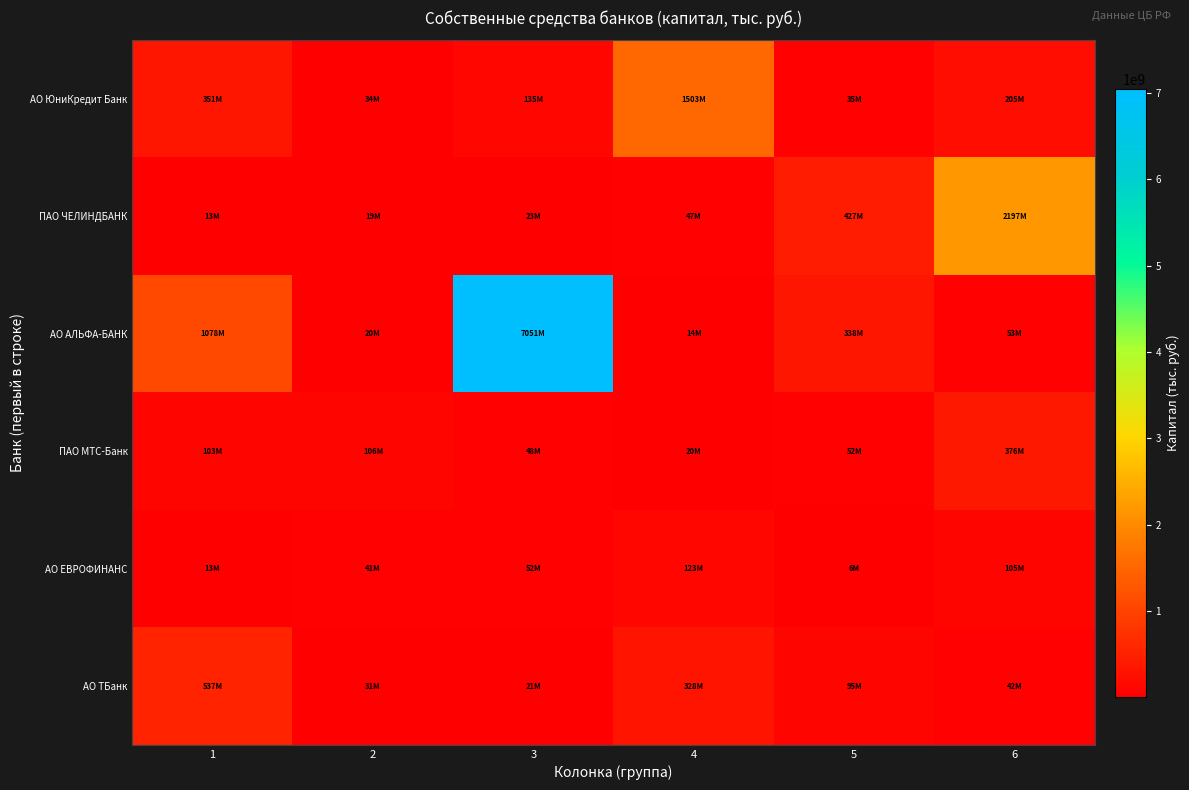

Reading left to right, list all the values displayed in this chart.

АО ЮниКредит Банк: 1=351395416	2=33684248	3=134690274	4=1502976291	5=34974427	6=205401753
ПАО ЧЕЛИНДБАНК: 1=12690513	2=18965714	3=22555731	4=46538631	5=427138996	6=2196547334
АО АЛЬФА-БАНК: 1=1077566811	2=20454463	3=7051395599	4=13890298	5=337813870	6=53019575
ПАО МТС-Банк: 1=102880042	2=106064291	3=48421950	4=19698888	5=51737187	6=375504119
АО ЕВРОФИНАНС: 1=12806593	2=41265181	3=51974793	4=123378414	5=6424558	6=104804473
АО ТБанк: 1=537094519	2=30604371	3=21245734	4=328001921	5=94935735	6=42102889